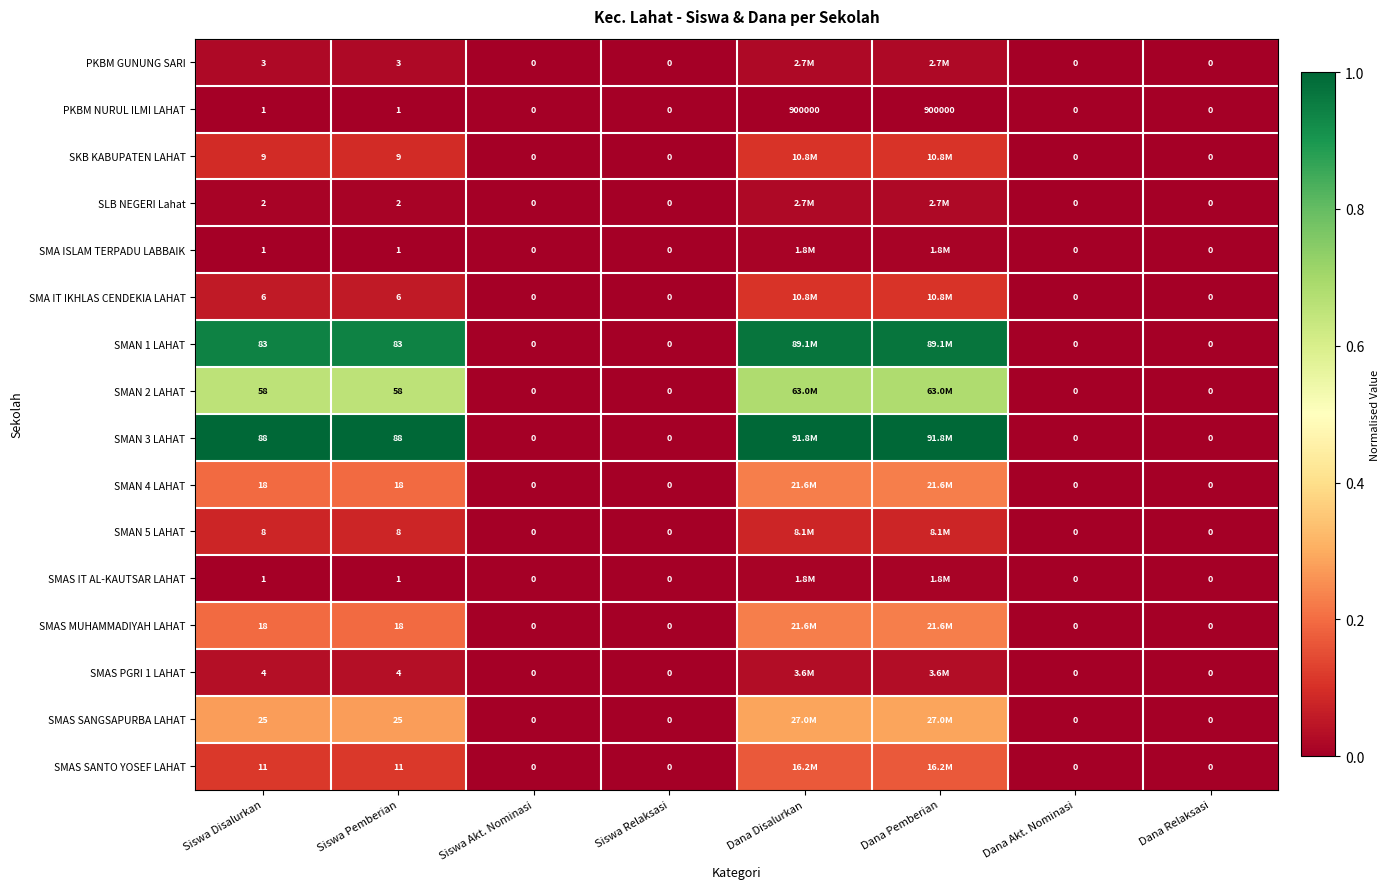

The value of SMAS PGRI 1 LAHAT at Dana Relaksasi is 0.0. True or false?

True